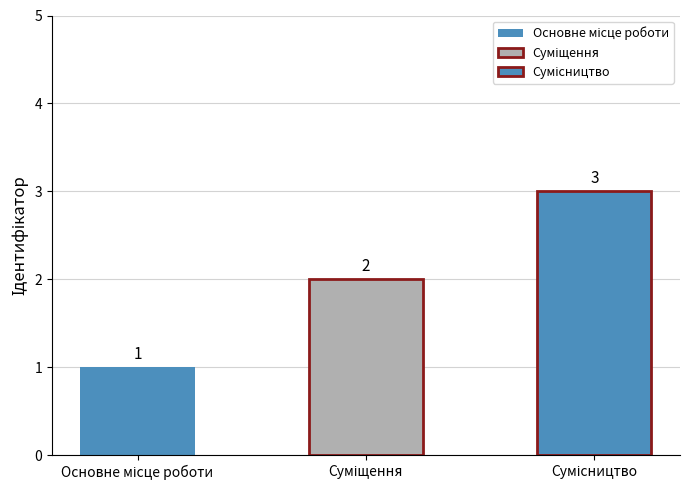

What is the difference between the second highest and minimum values?

1